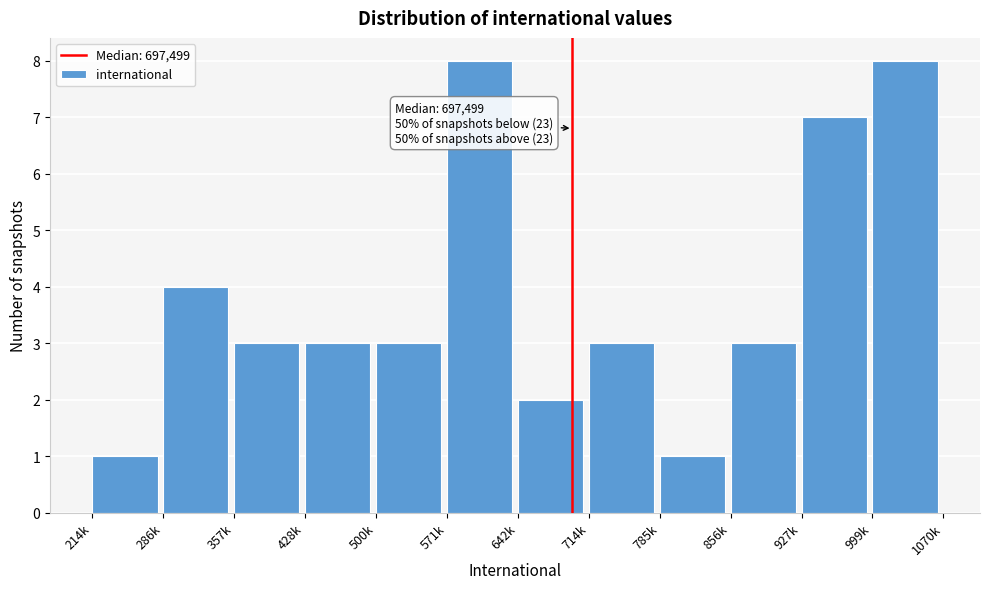

Reading left to right, extract all data points from this chart.

214k=1	286k=4	357k=3	428k=3	500k=3	571k=8	642k=2	714k=3	785k=1	856k=3	927k=7	999k=8